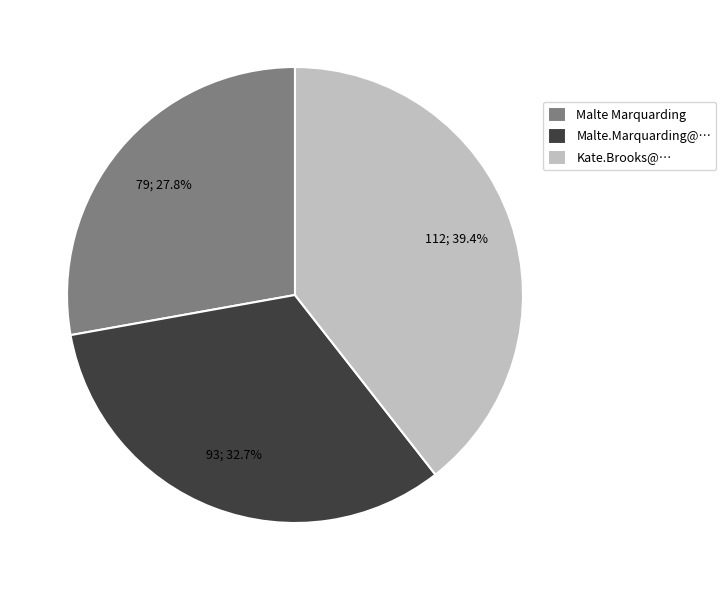

How many segments does this pie chart have?

3